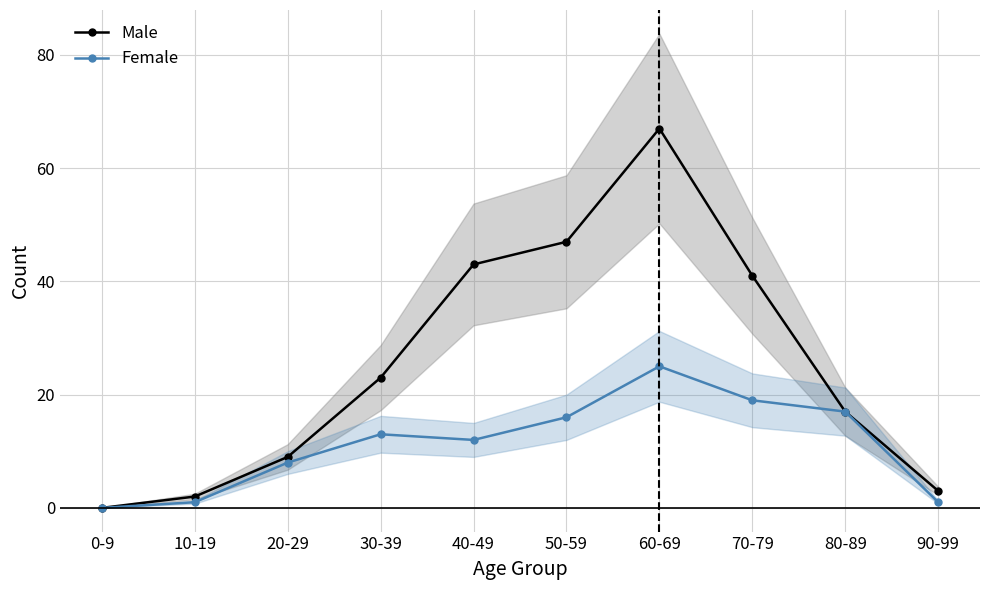

How many values in the Male series are below 23?

5